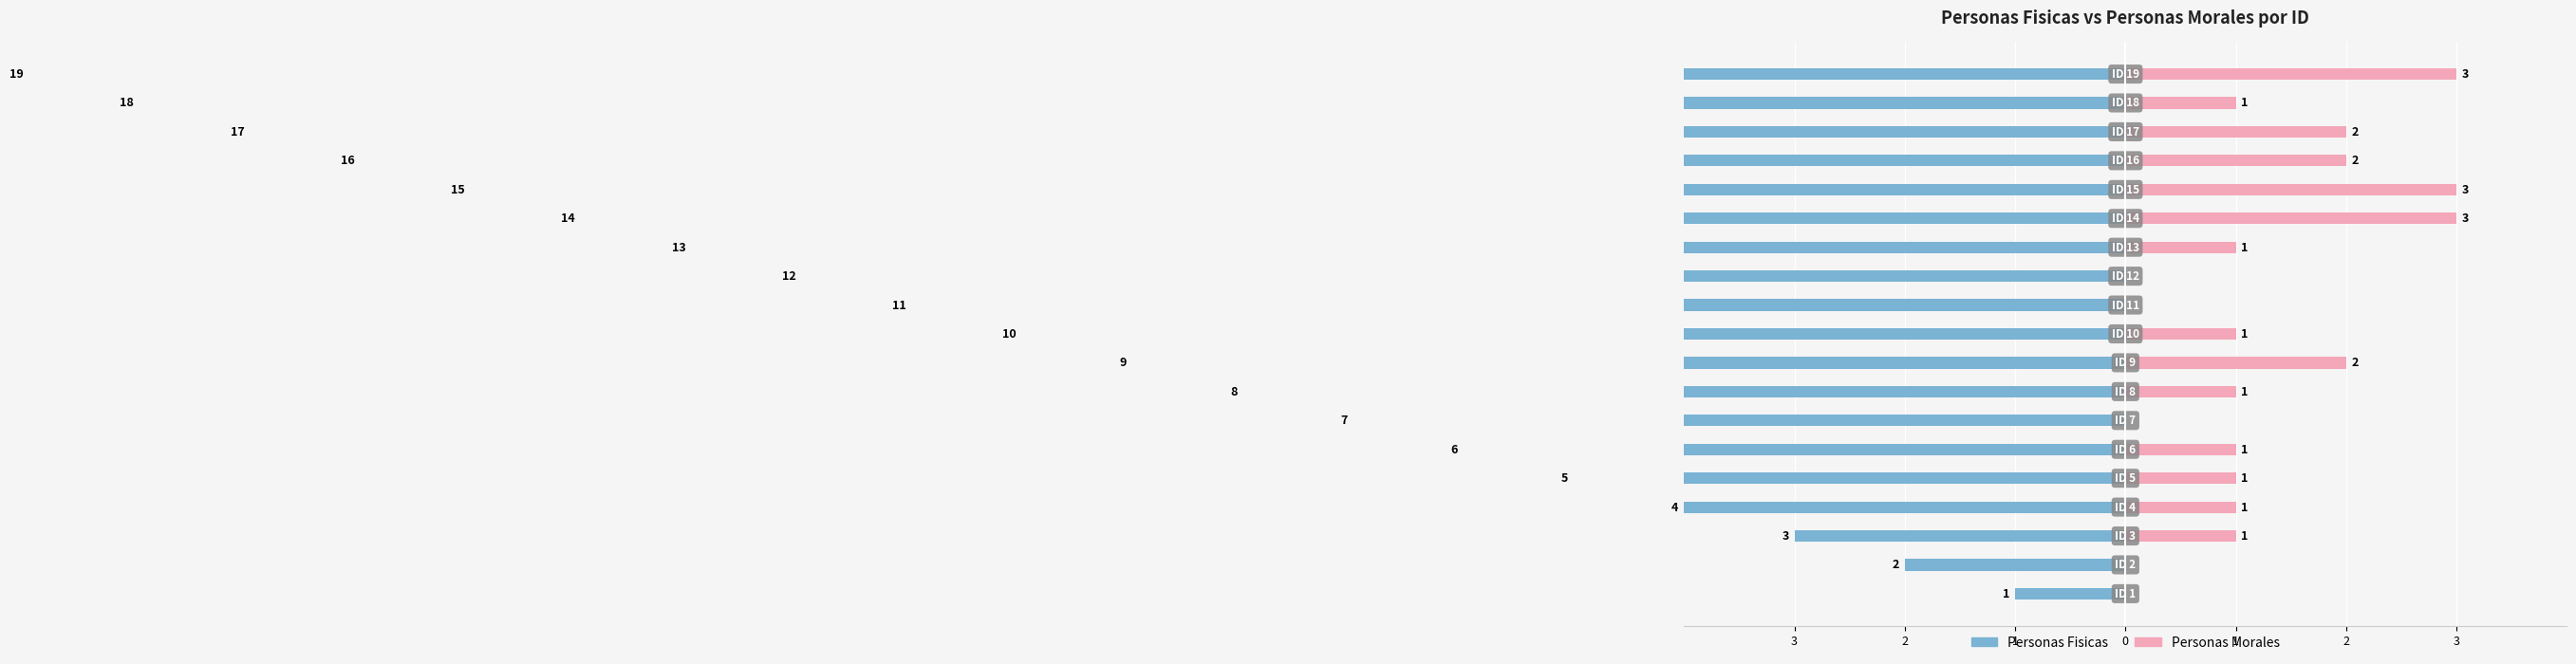

How many data points in Personas Morales are less than 1?

5